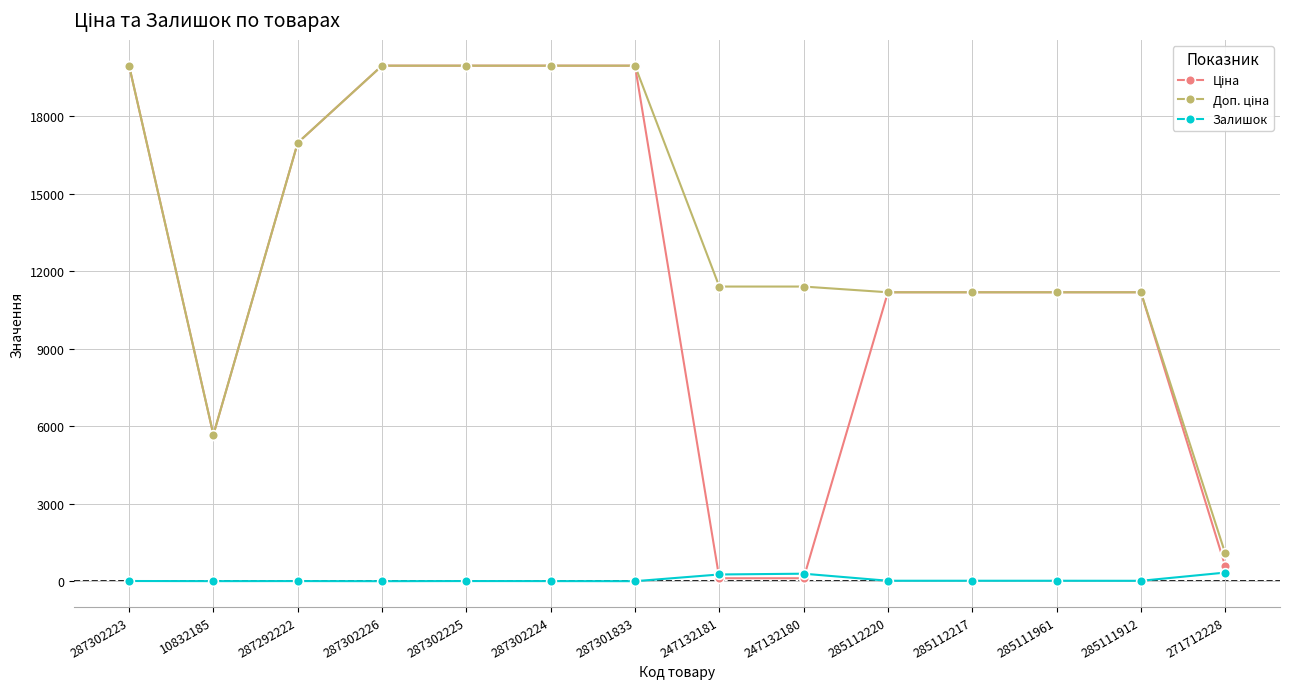

At how many categories does at least one series exceed 12584?

6